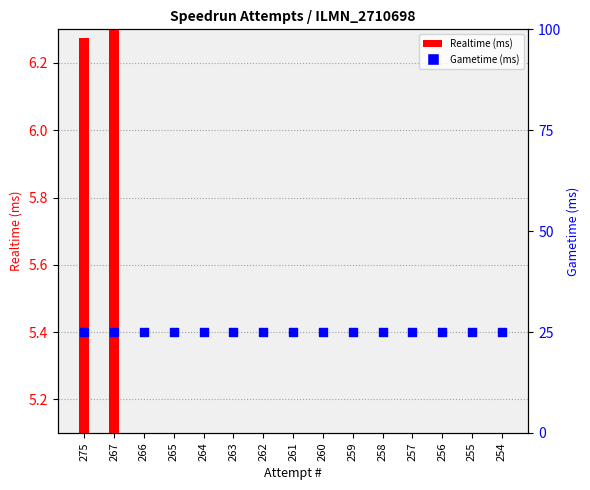

At how many categories does at least one series exceed 2?

15